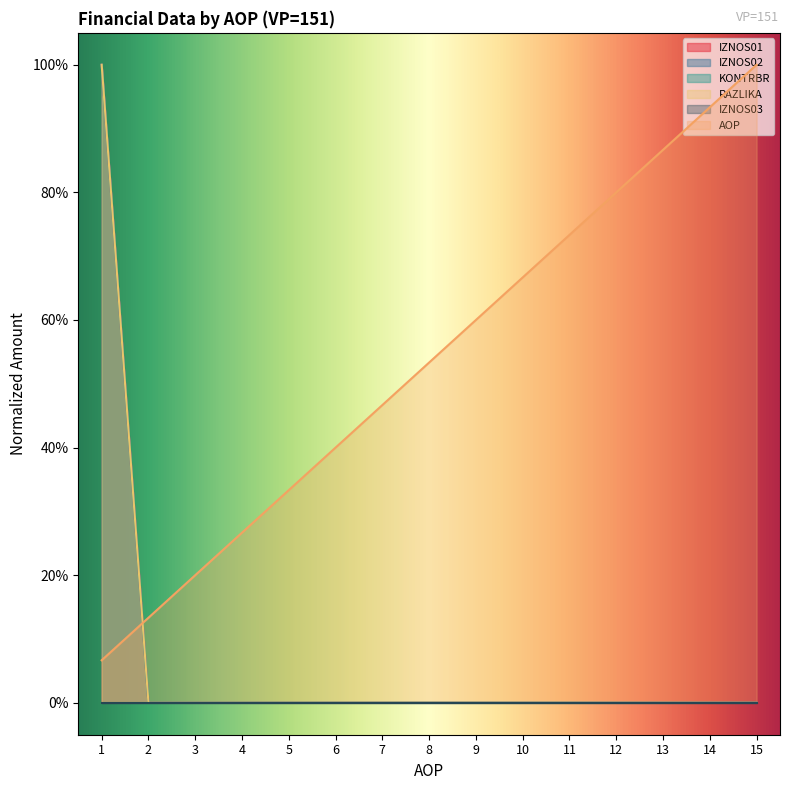

True or false: AOP has a value of 0.5 at 7.

True